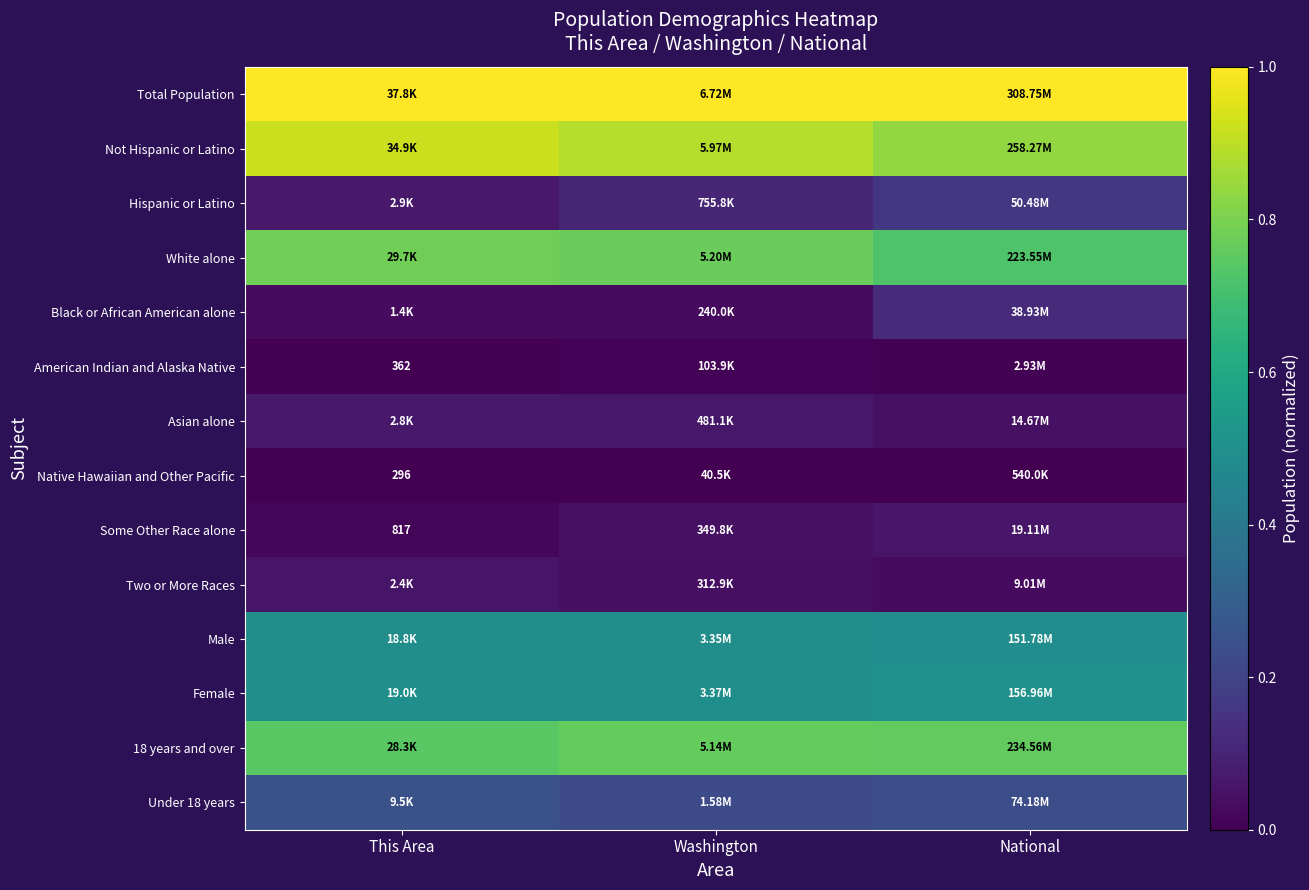

At how many categories does at least one series exceed 0?

3